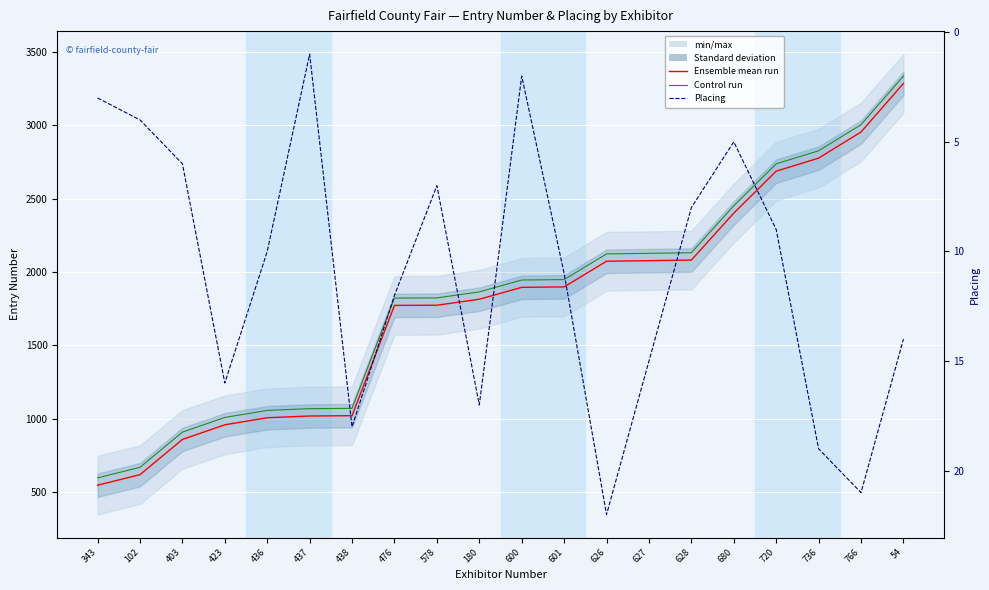

At which category is the sum across all series the highest?

54